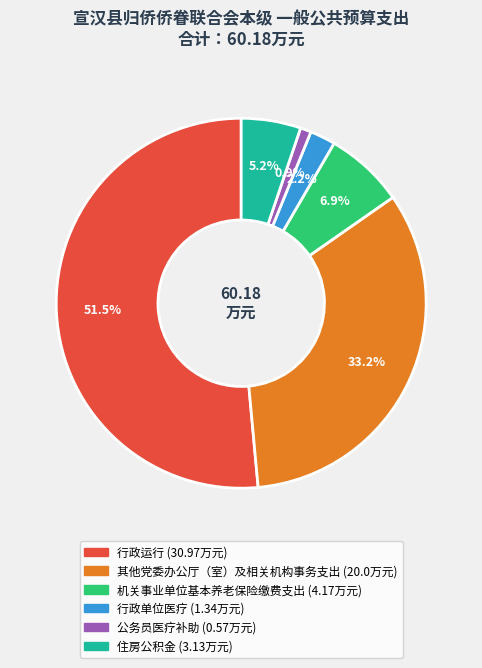

How many slices are in this pie chart?

6